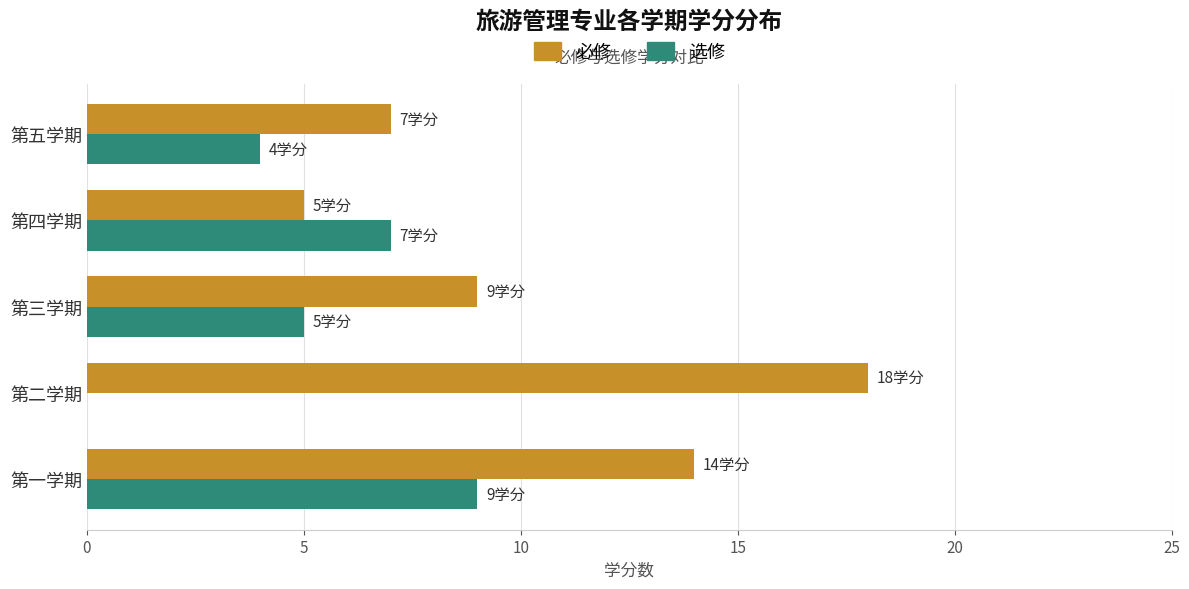

True or false: 必修 has a value of 7 at 第五学期.

True